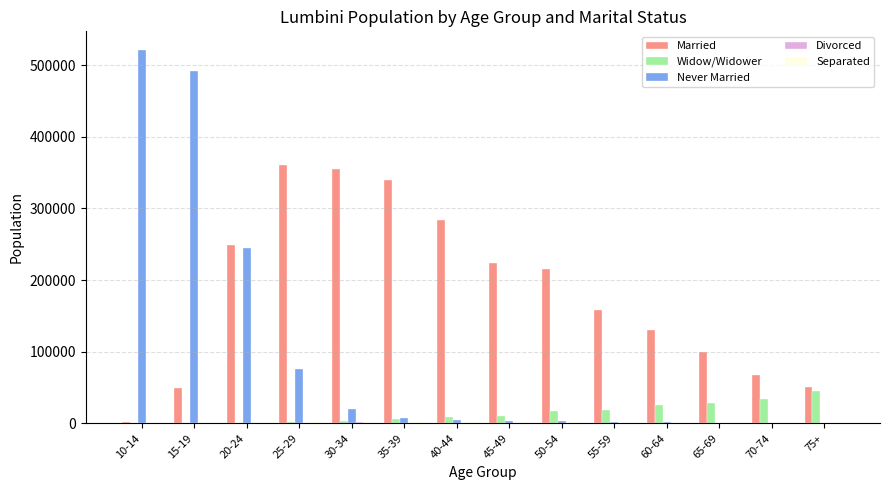

The value of Never Married at 30-34 is 19928. True or false?

True